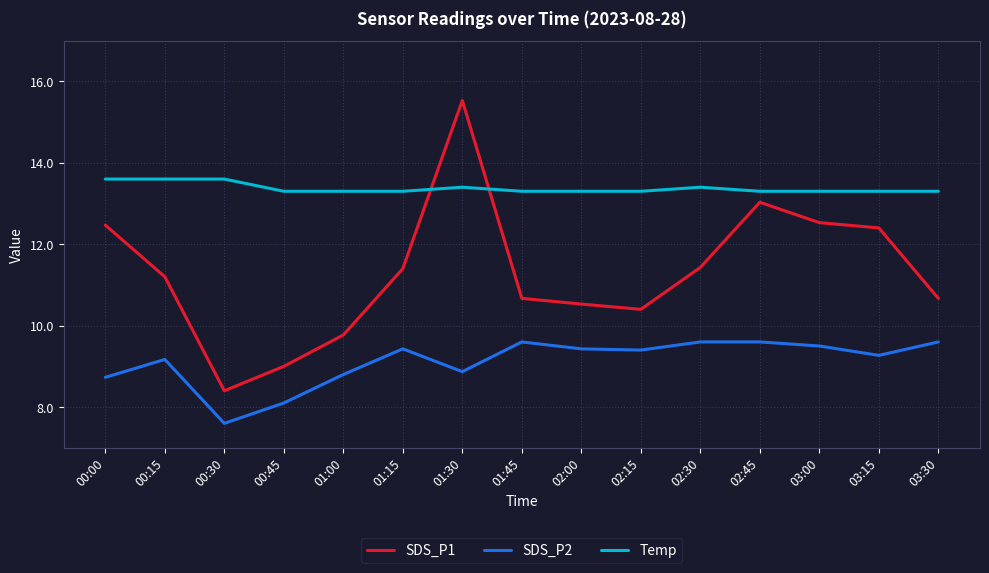

At which category is the sum across all series the highest?

01:30